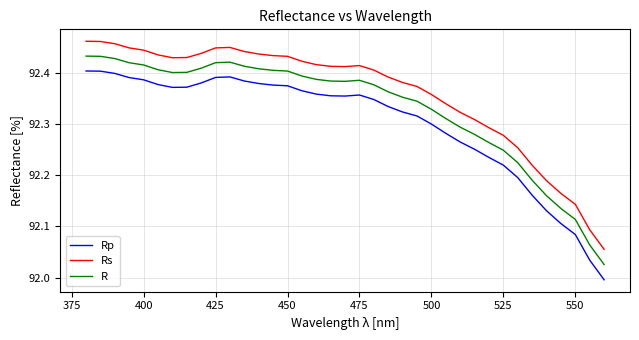

What is the difference between the maximum and minimum values in the Rs series?

0.4